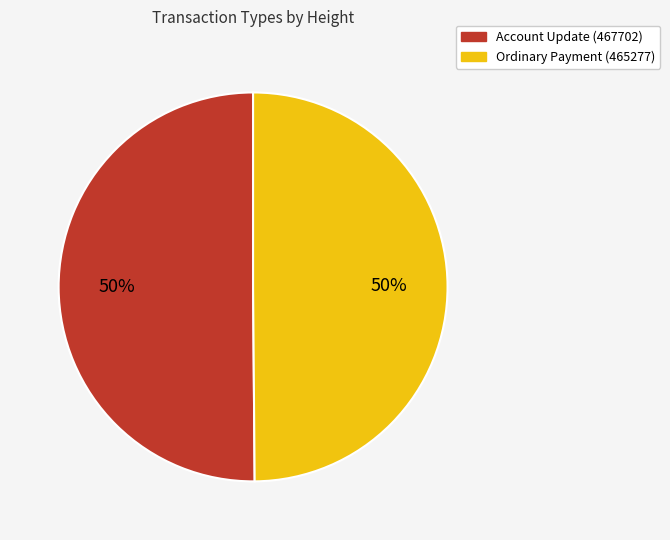

Approximately how many times larger is the value at Account Update (467702) compared to Ordinary Payment (465277)?

1.0